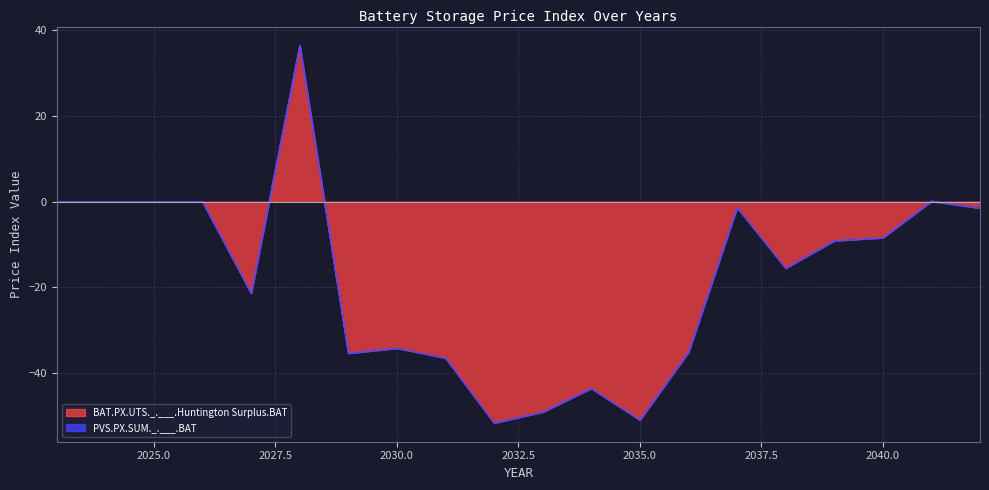

List the labels in order of value, smallest first.

2032, 2035, 2033, 2034, 2031, 2029, 2036, 2030, 2027, 2038, 2039, 2040, 2042, 2037, 2023, 2024, 2025, 2026, 2041, 2028